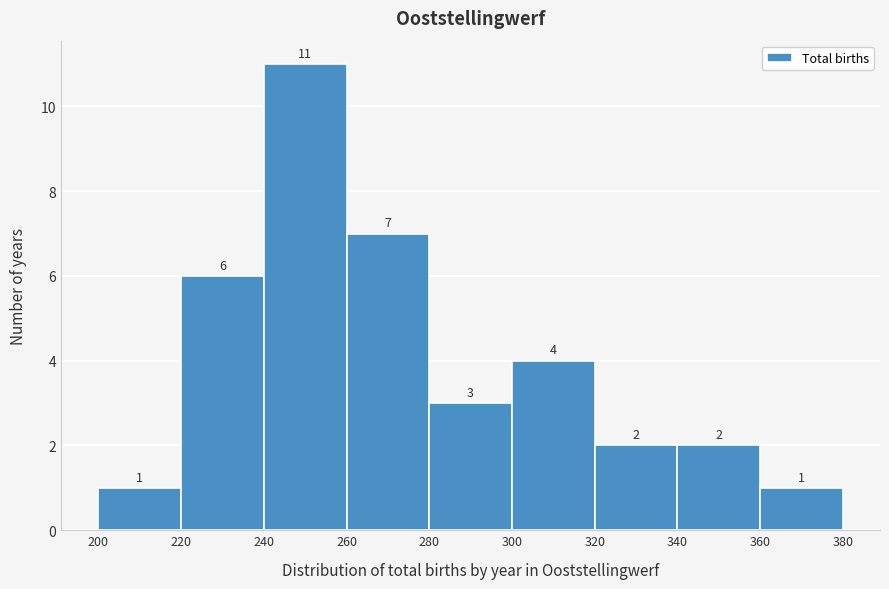

What is the height of the bar covering 260 to 280 on the x-axis?

7